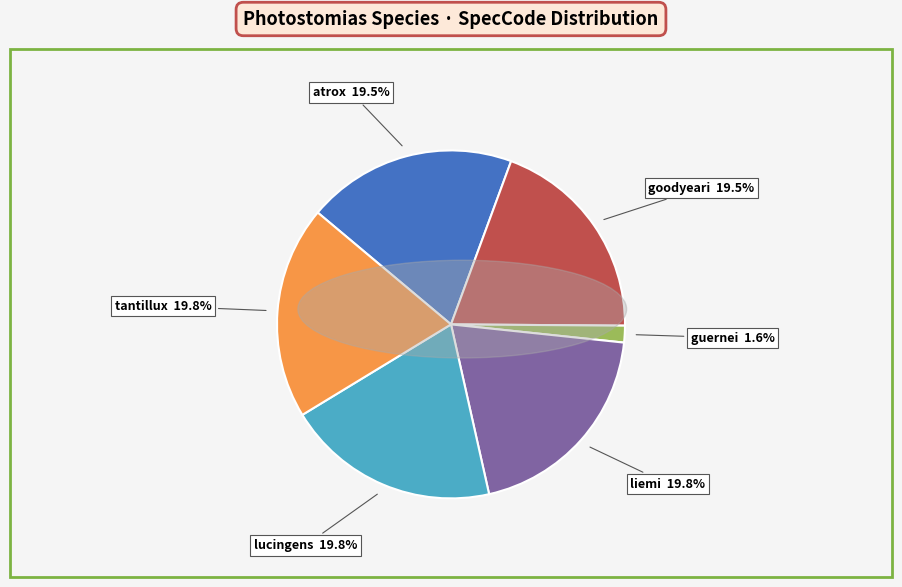

What percentage is NOT represented by lucingens?

80.2%